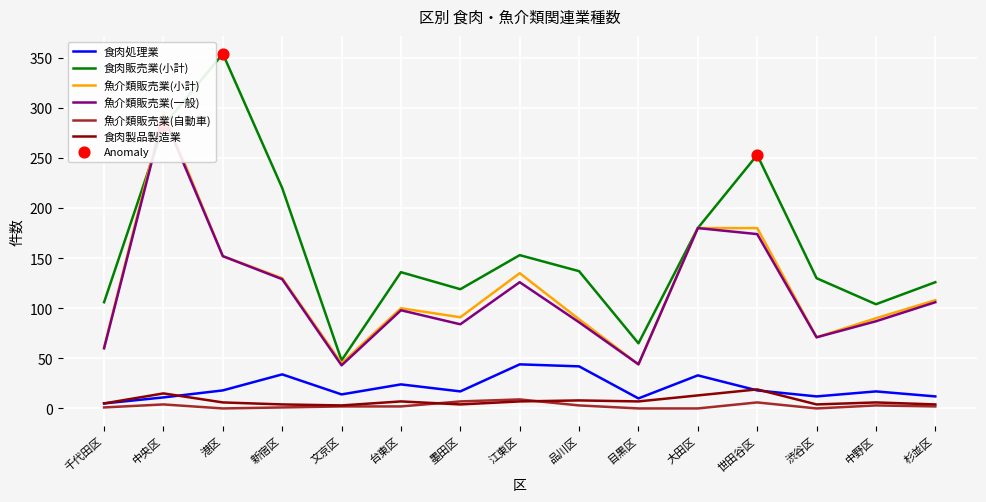

At how many categories does at least one series exceed 60?

14